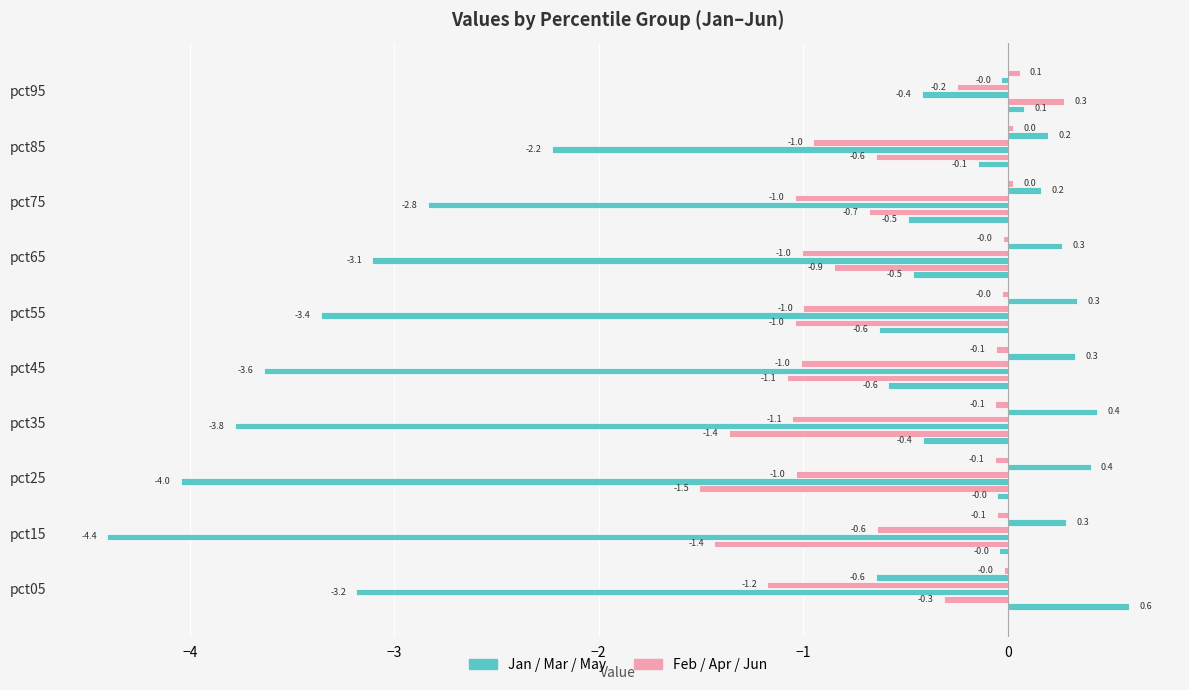

How many distinct data groups are displayed?

6